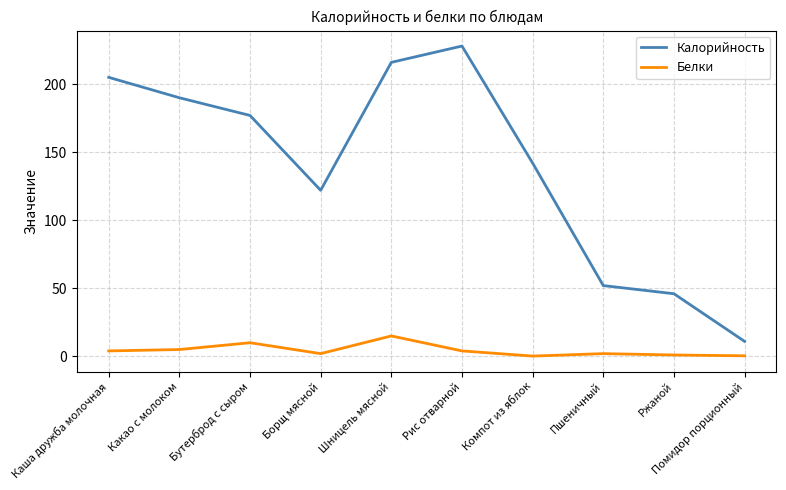

How many lines are shown in the chart?

2